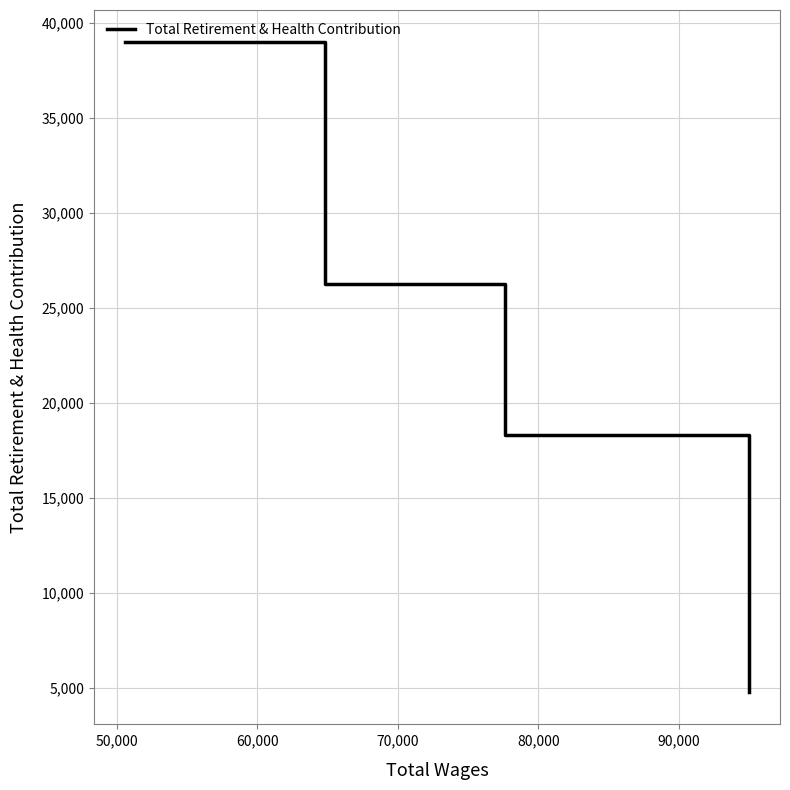

True or false: there are more than 1 points higher than both neighbors.

False